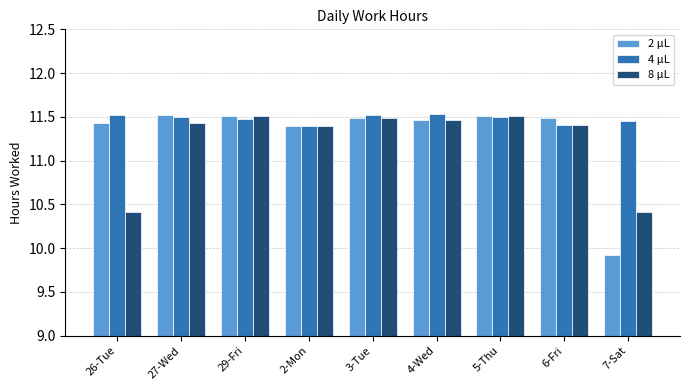

Between 29-Fri and 7-Sat, which series saw the biggest shift?

2 μL